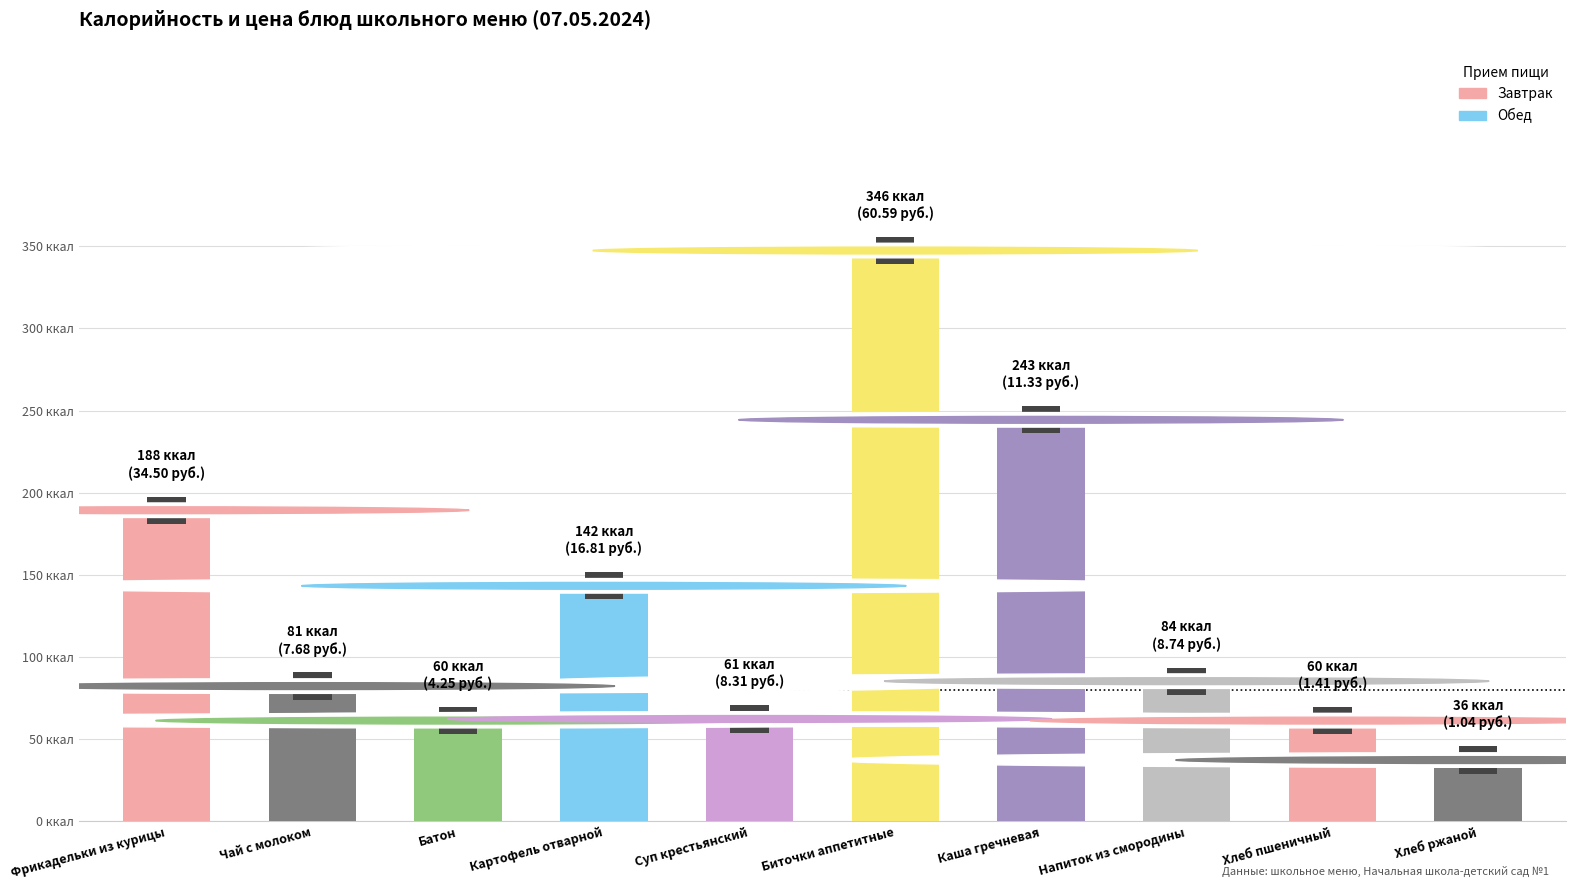

What is the value of the 4th bar from the left?

142